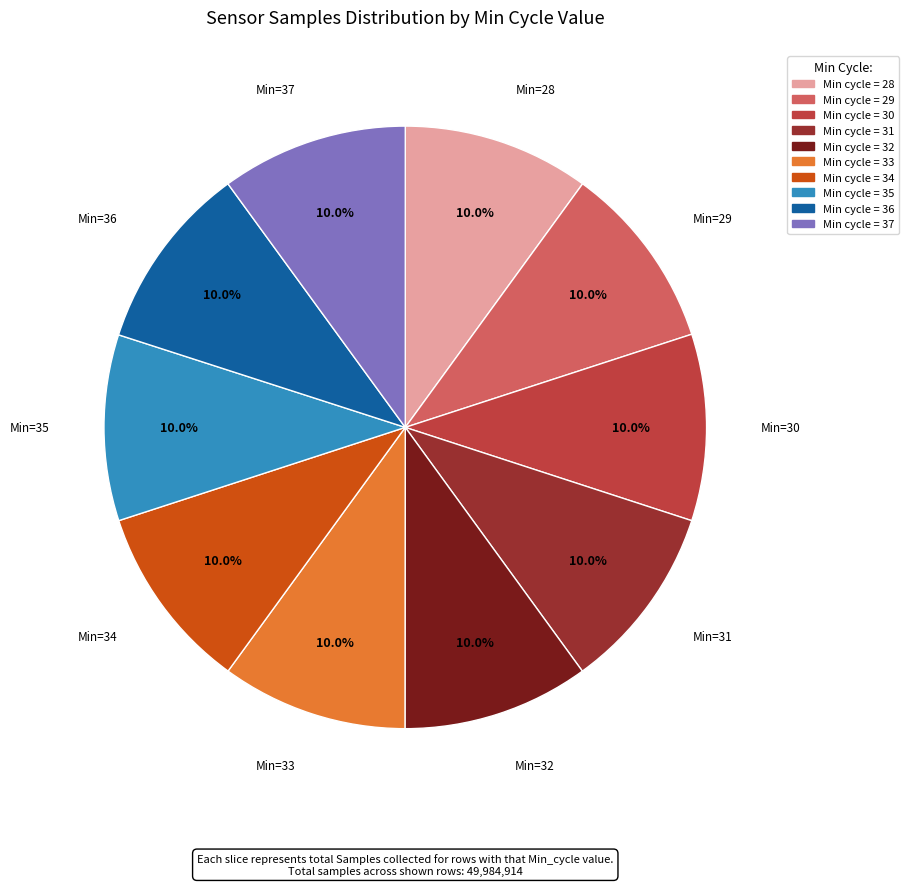

Is there any slice that represents more than half of the pie?

No